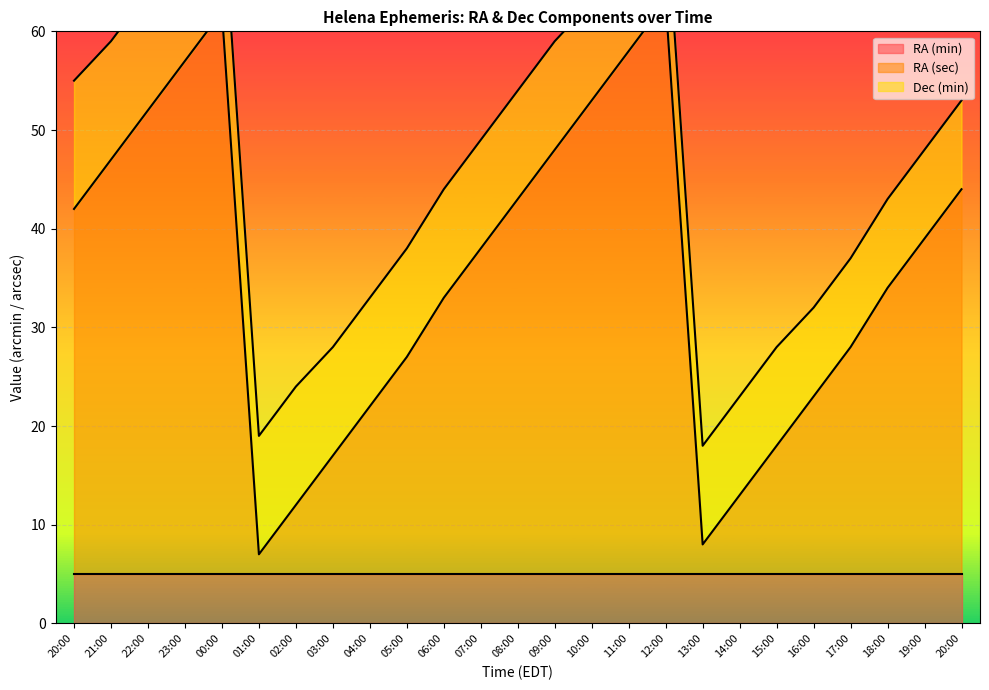

How many categories are shown in the chart?

25